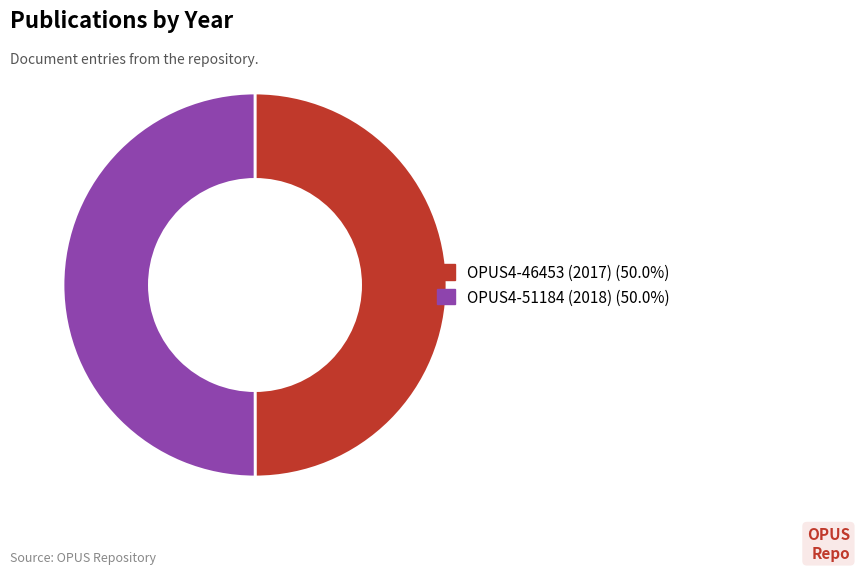

What is the ratio of the value at OPUS4-51184 (2018) (50.0%) to the value at OPUS4-46453 (2017) (50.0%)?

1.0